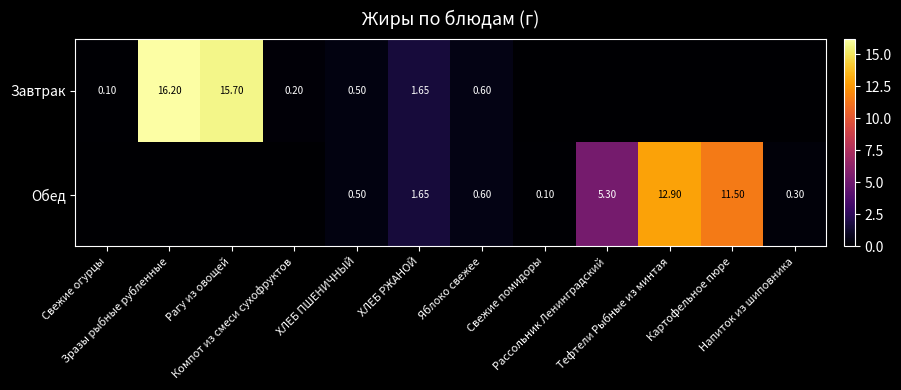

The Завтрак series shows -9.1 at Свежие помидоры. True or false?

False